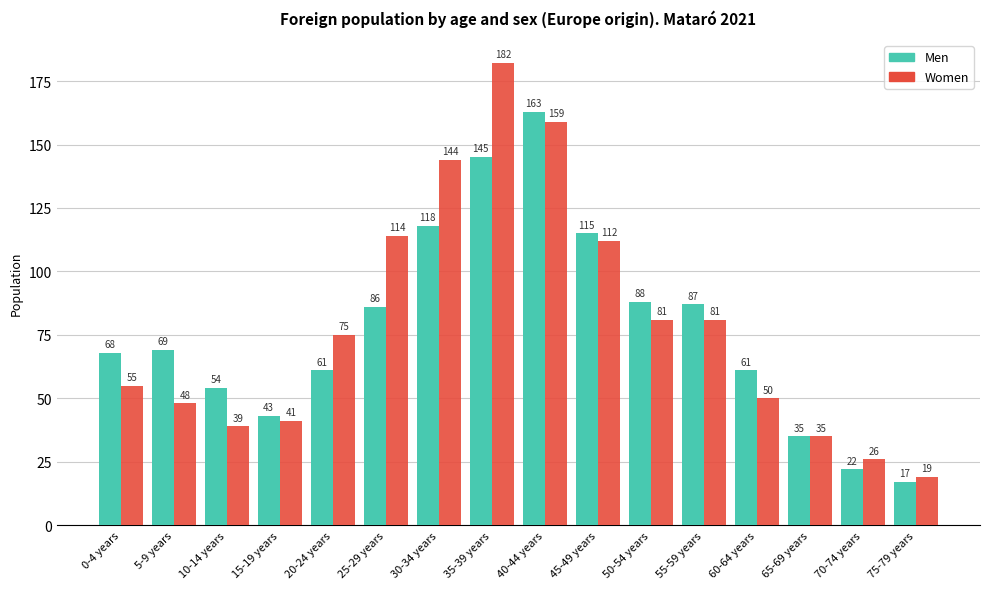

Rank the series by their average value, from lowest to highest.

Men, Women